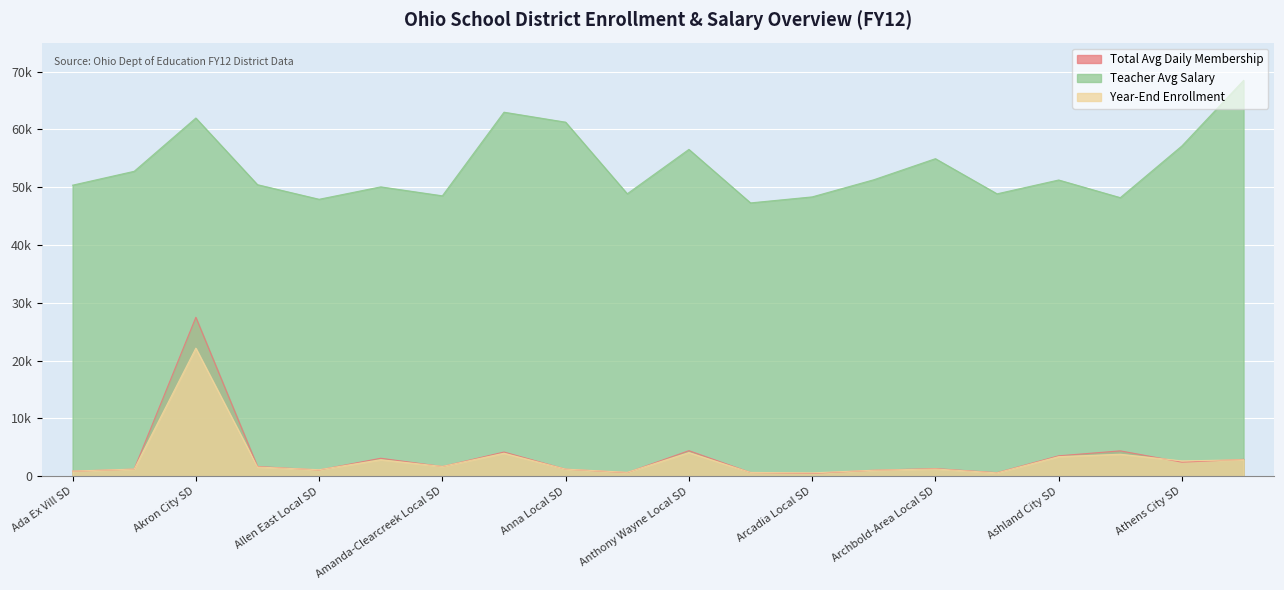

Rank the series by their maximum value, from lowest to highest.

Year-End Enrollment, Total Avg Daily Membership, Teacher Avg Salary